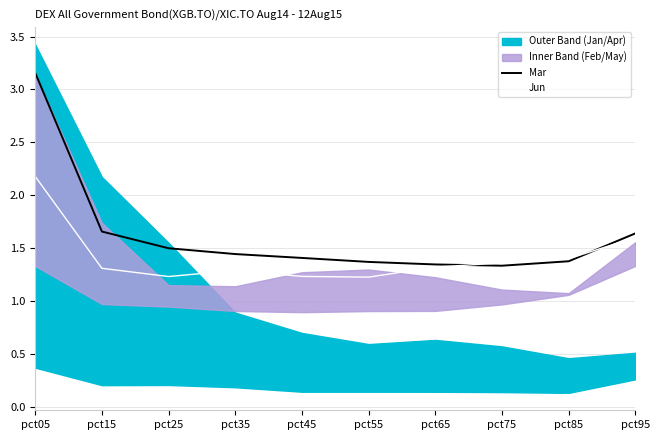

Between which two adjacent categories do Jun and Mar first intersect?

pct65 and pct75